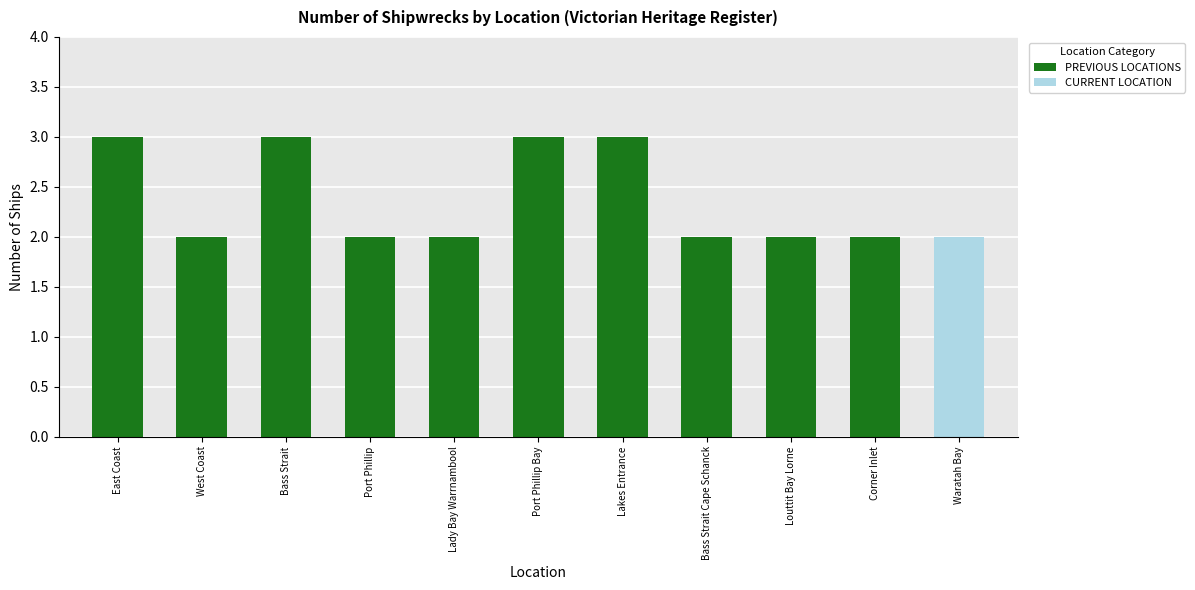

Which has a higher value, Port Phillip Bay or West Coast?

Port Phillip Bay